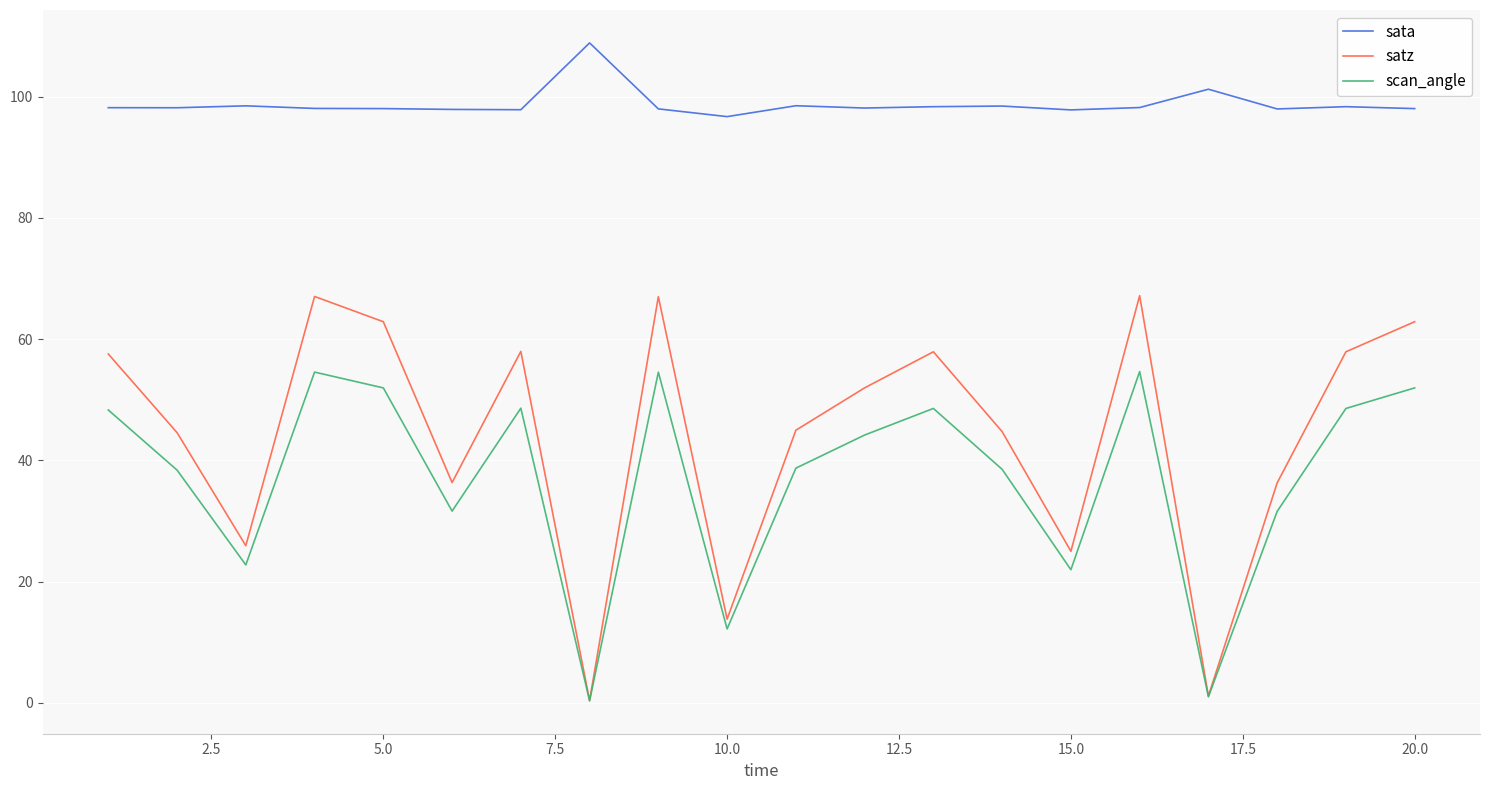

True or false: satz and sata intersect in this chart.

False